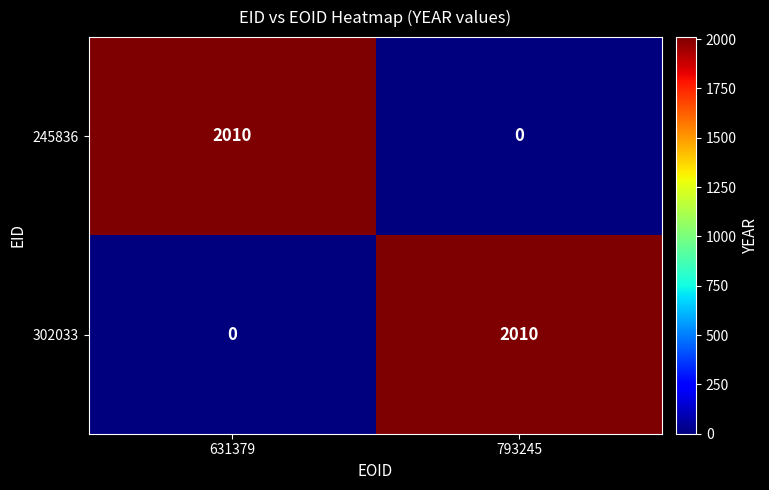

Reading left to right, what are all the values shown in this chart?

245836: 2010	0
302033: 0	2010